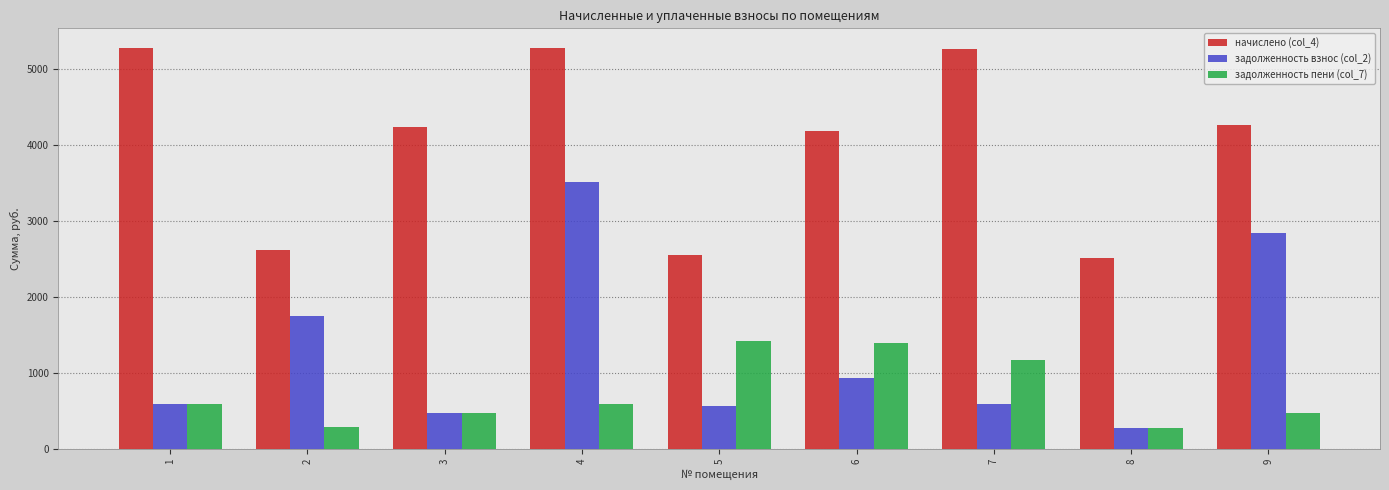

What is the total value across all series at 1?

6449.1